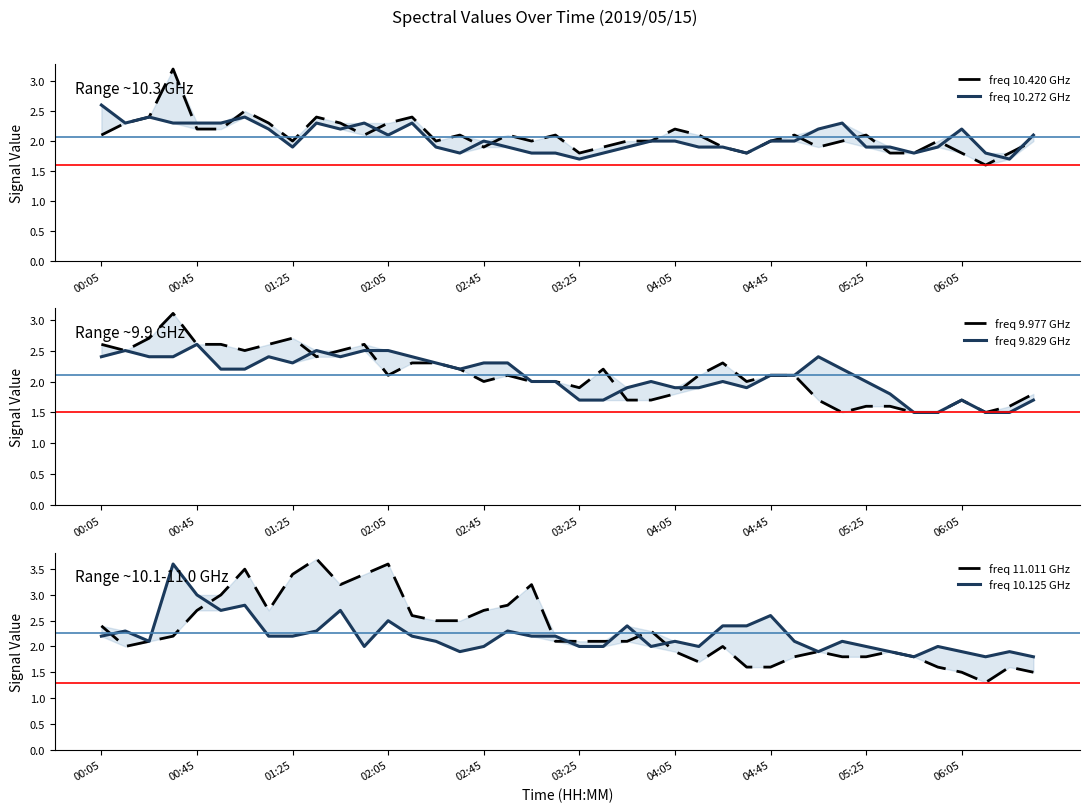

Which series ends up on top after the final intersection of freq 10.272 GHz and freq 10.125 GHz?

freq 10.272 GHz